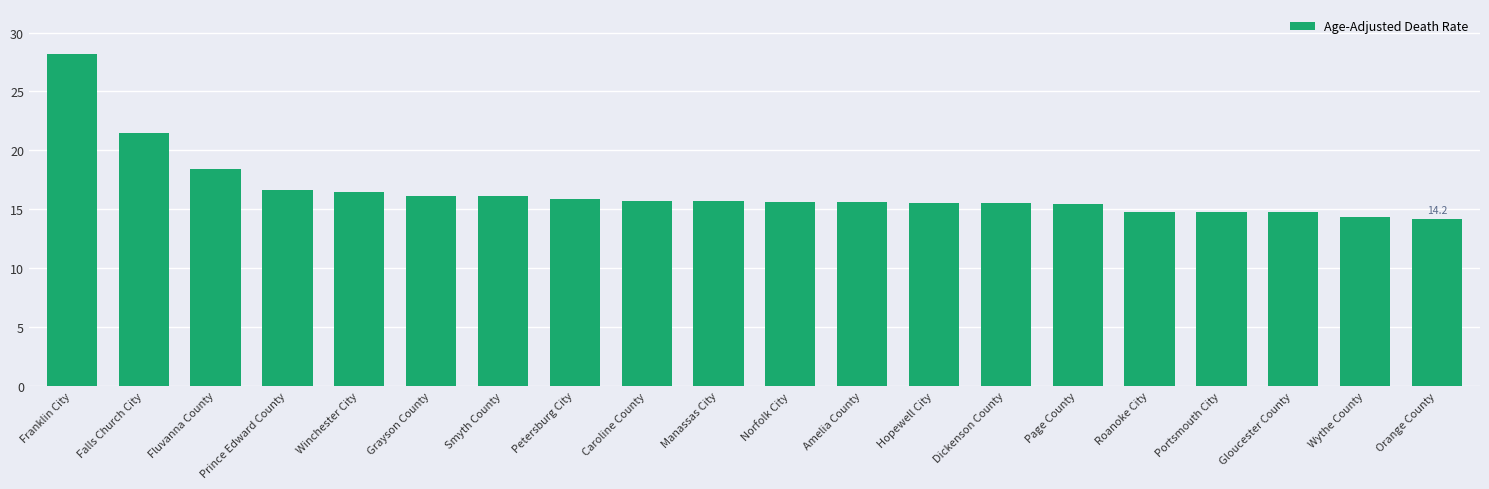

The chart shows a value of 16.1 at Grayson County. True or false?

True